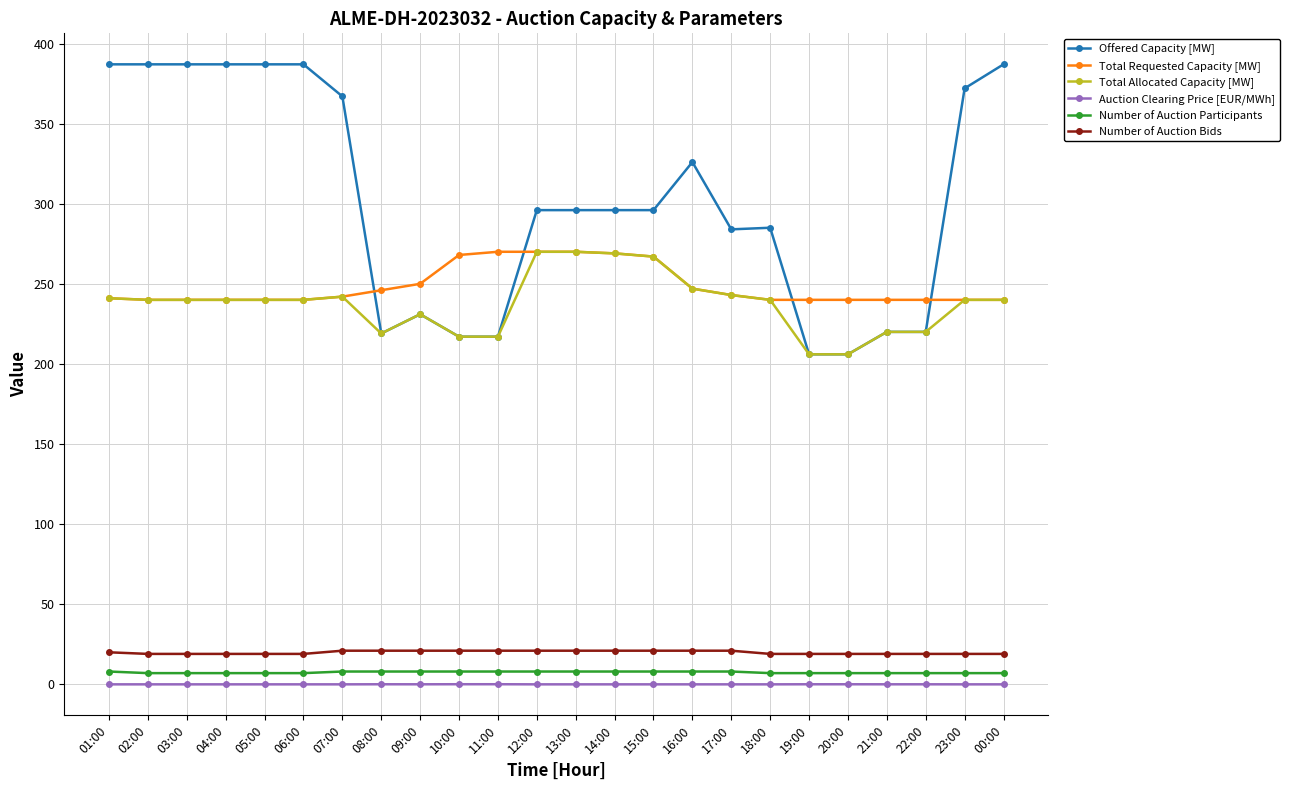

The Number of Auction Bids series shows 35.9 at 10:00. True or false?

False